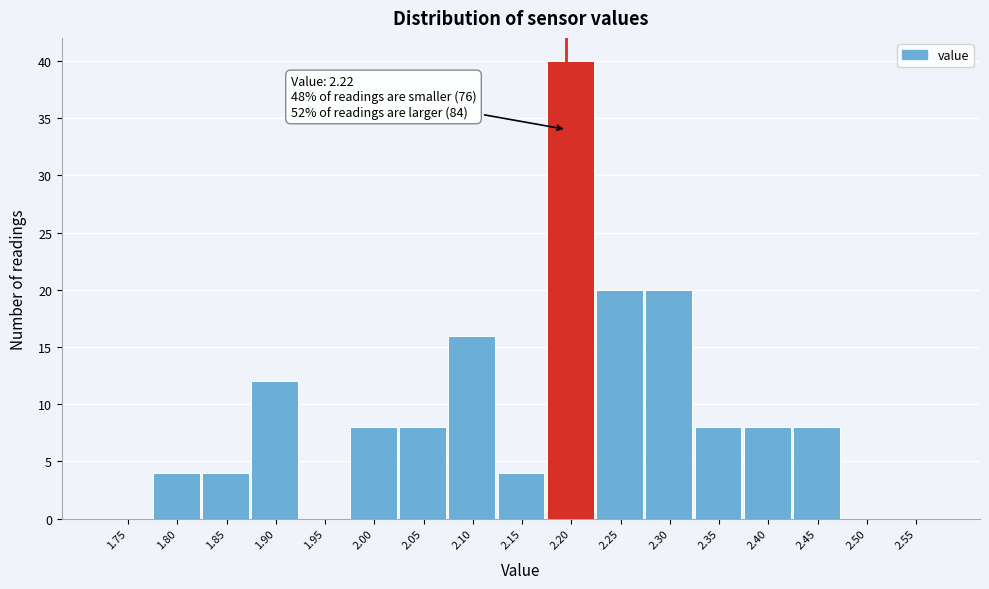

Reading left to right, list all the values displayed in this chart.

1.75=0	1.80=4	1.85=4	1.90=12	1.95=0	2.00=8	2.05=8	2.10=16	2.15=4	2.20=40	2.25=20	2.30=20	2.35=8	2.40=8	2.45=8	2.50=0	2.55=0